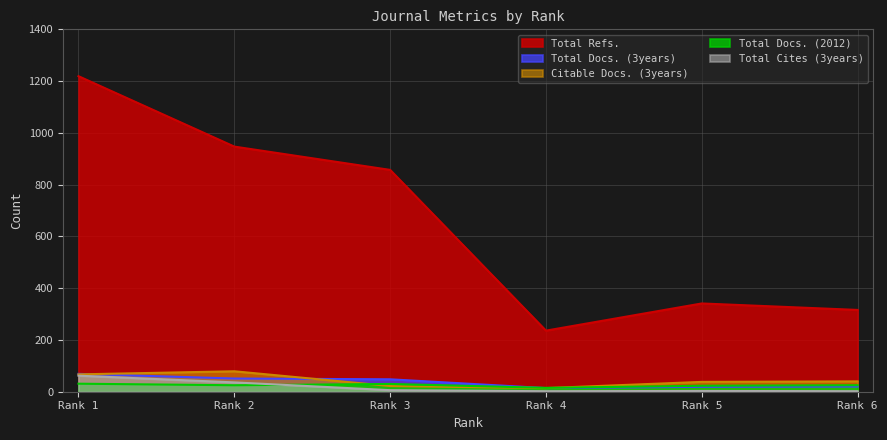

How many data points does each series have?

6